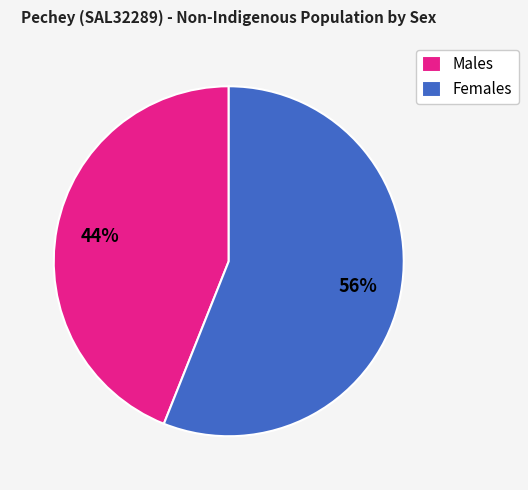

How many segments does this pie chart have?

2